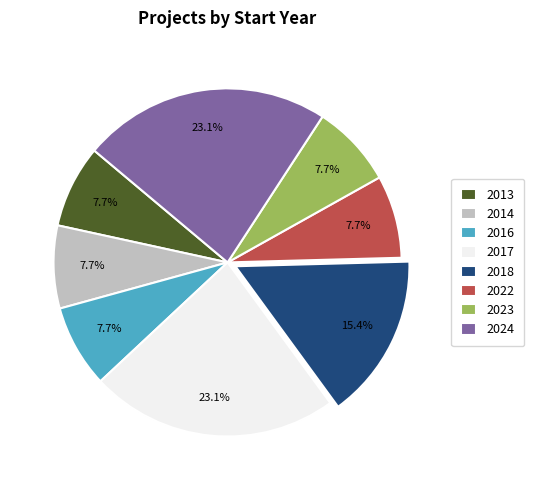

Which has a higher value, 2022 or 2024?

2024